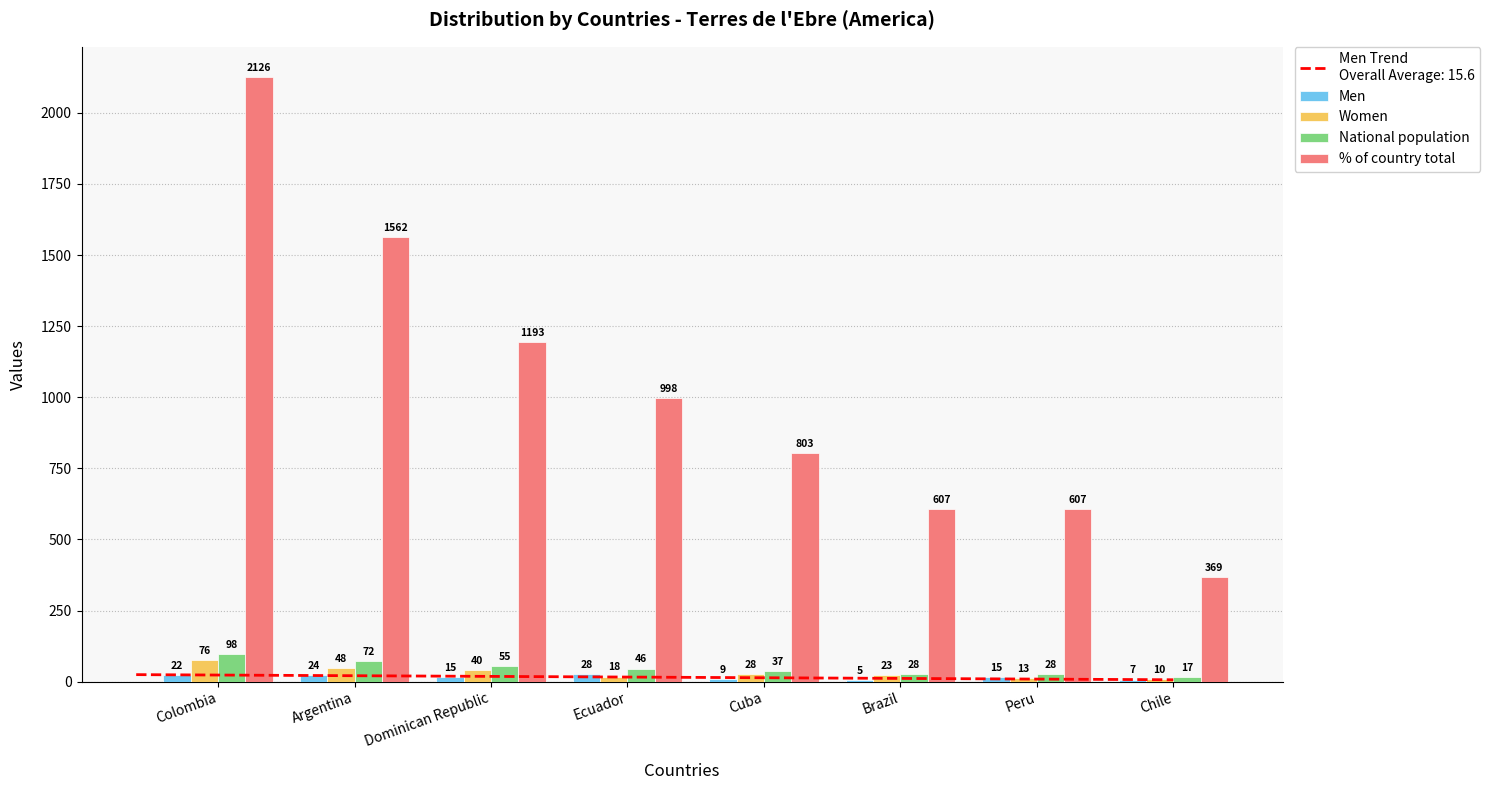

Which category has the highest value across all series?

Colombia